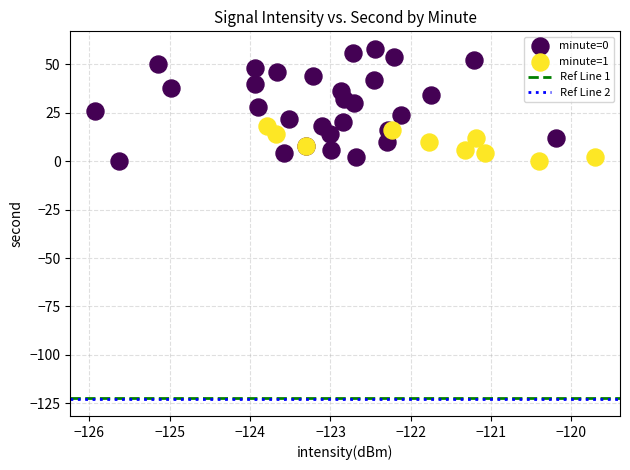

Which series contains the highest Y value?

minute=0